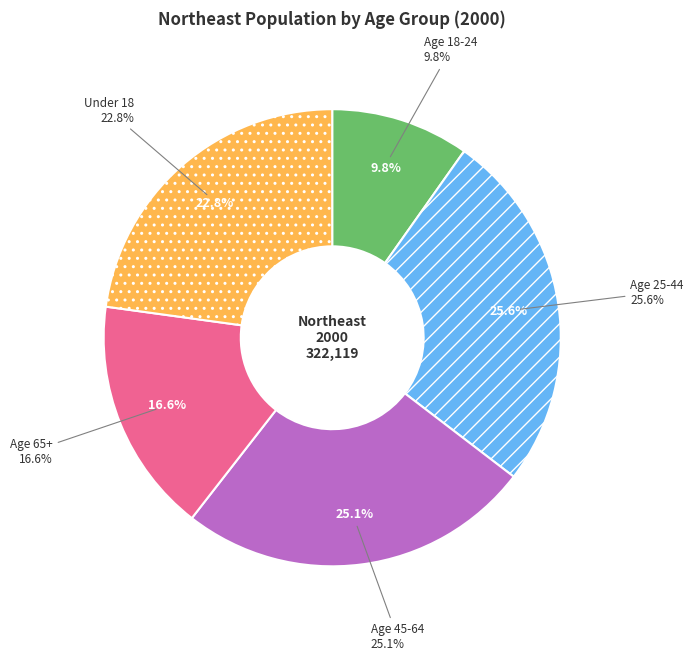

To the nearest percent, what percentage of the pie is Age 25-44?

26%